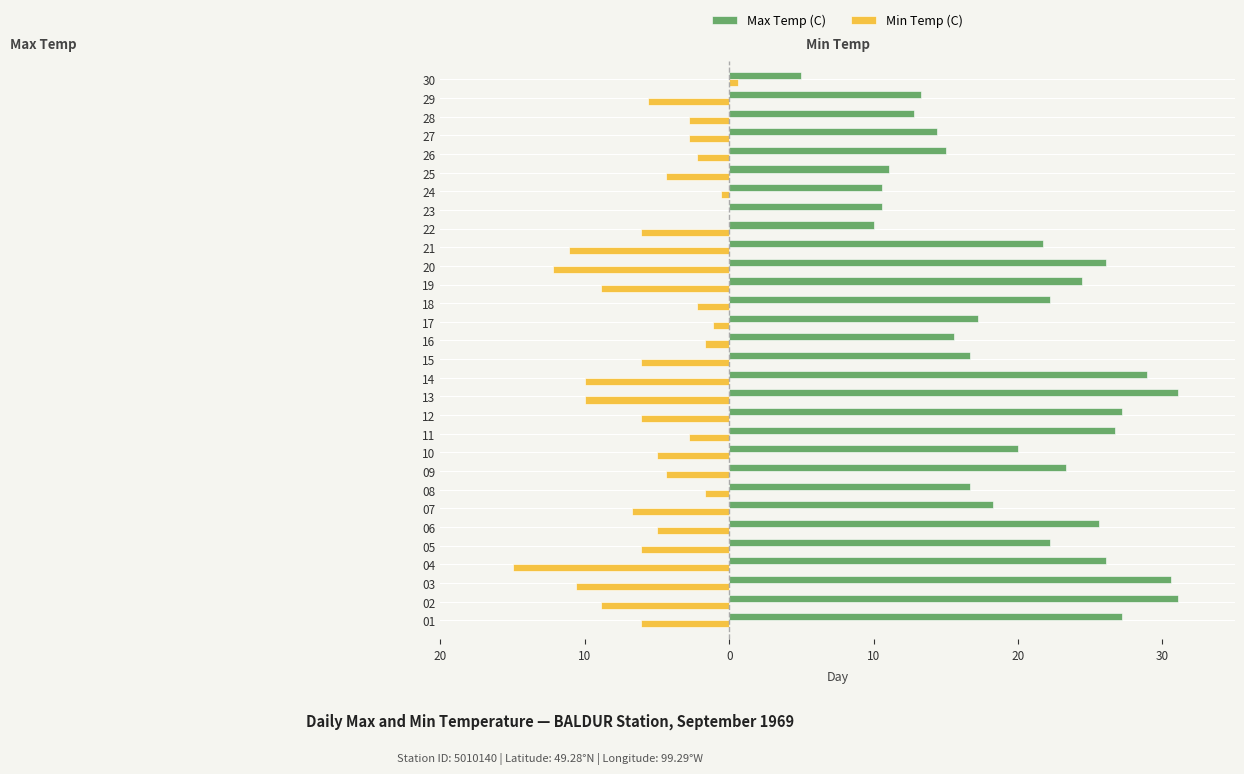

What are all the series names shown in the legend?

Max Temp (C), Min Temp (C)